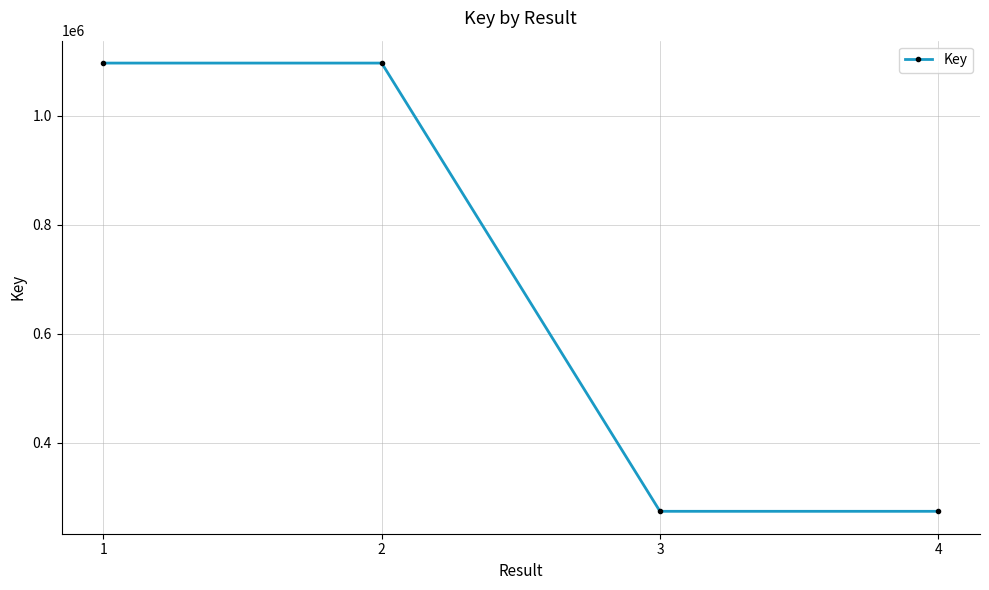

Is it true that the value at 1 is 450833?

False